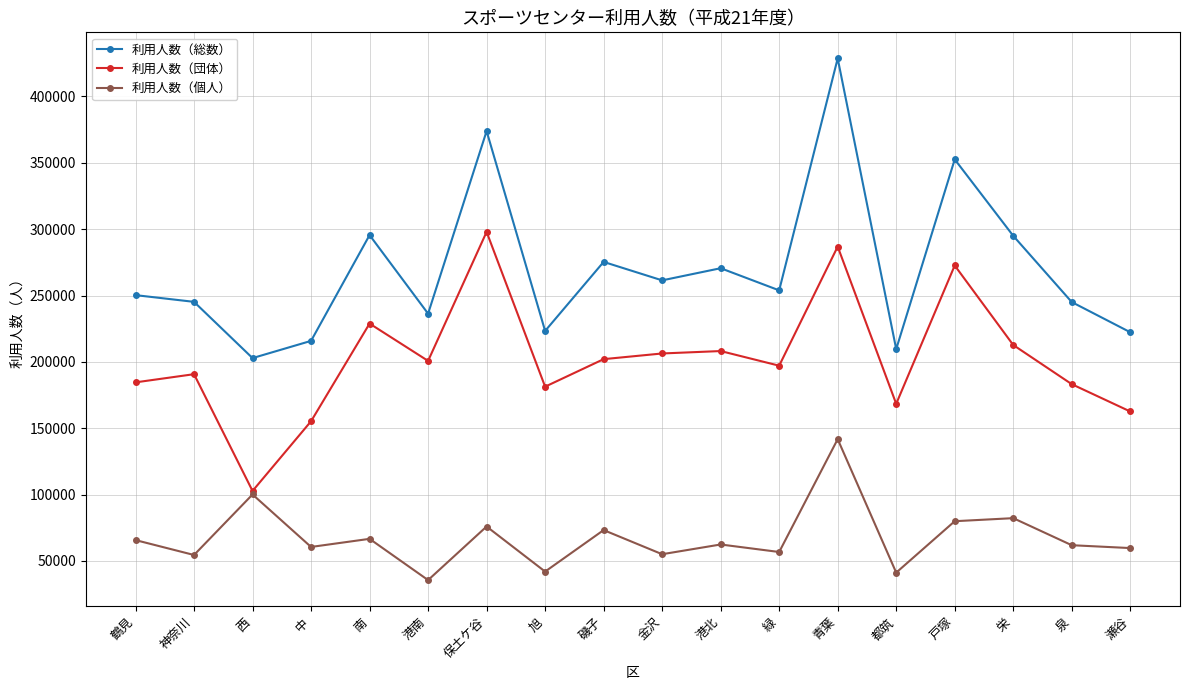

The value of 利用人数（個人） at 西 is 100112. True or false?

True